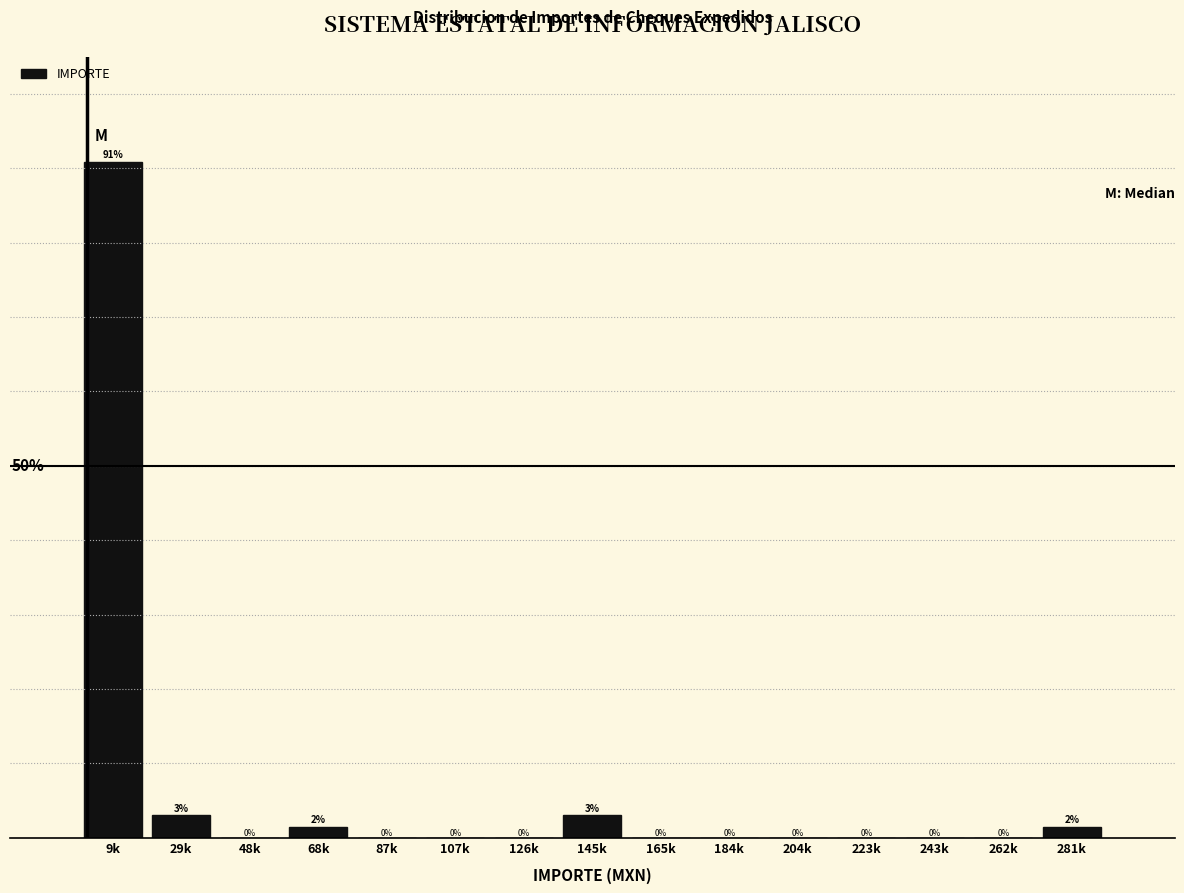

Between 204k and 281k, which is larger?

281k